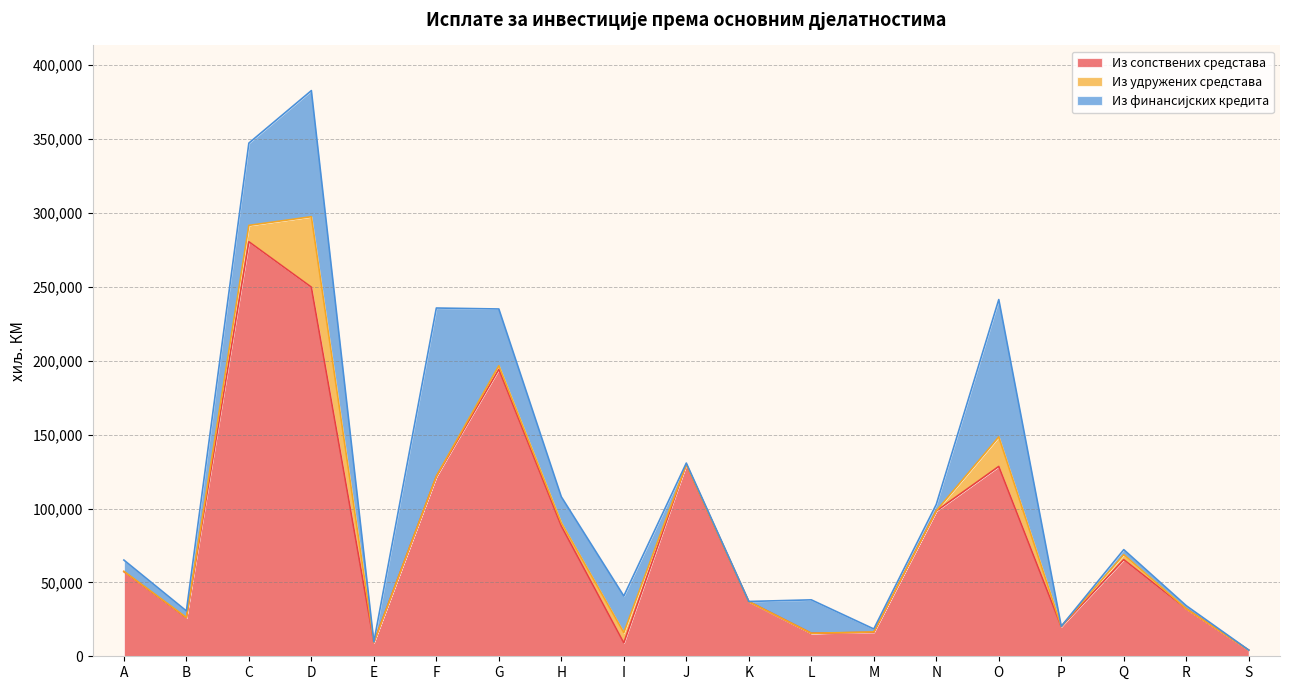

At which label does Из финансијских кредита first exceed 4465?

A